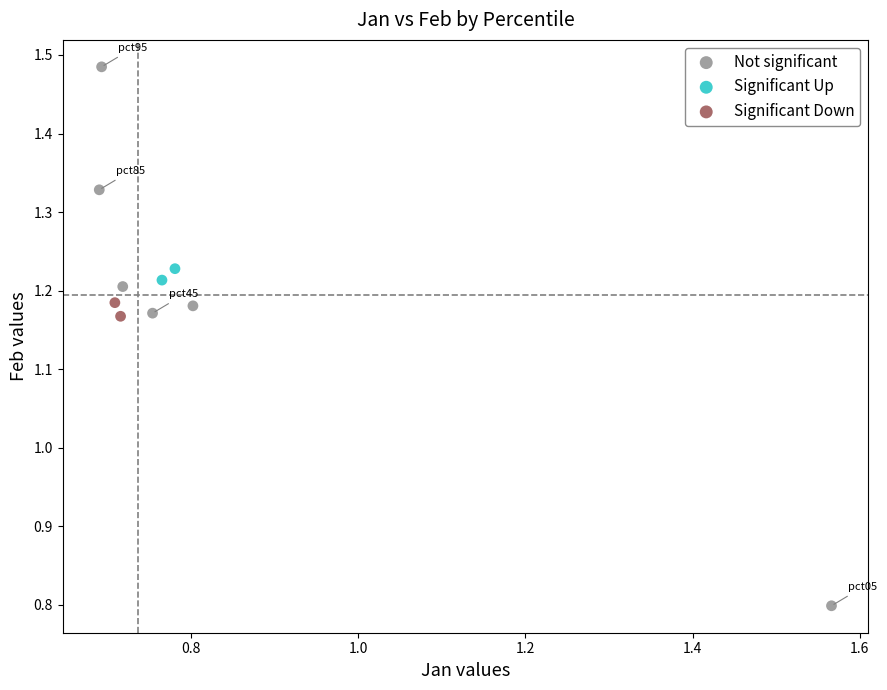

Which series reaches the maximum Y coordinate?

Not significant